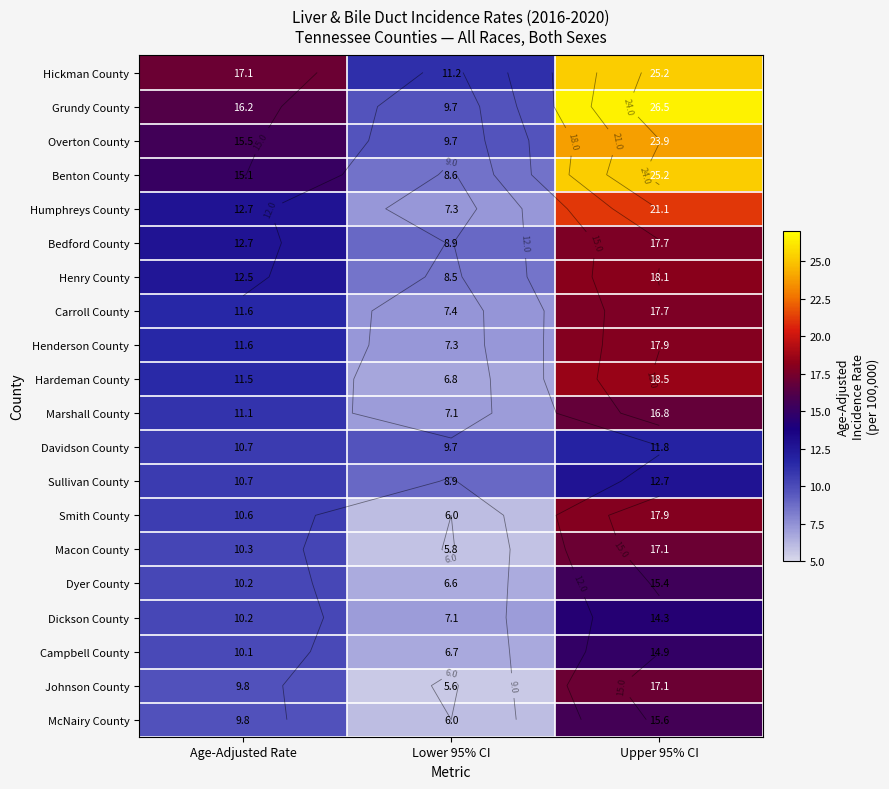

What is the smallest value displayed?

5.6